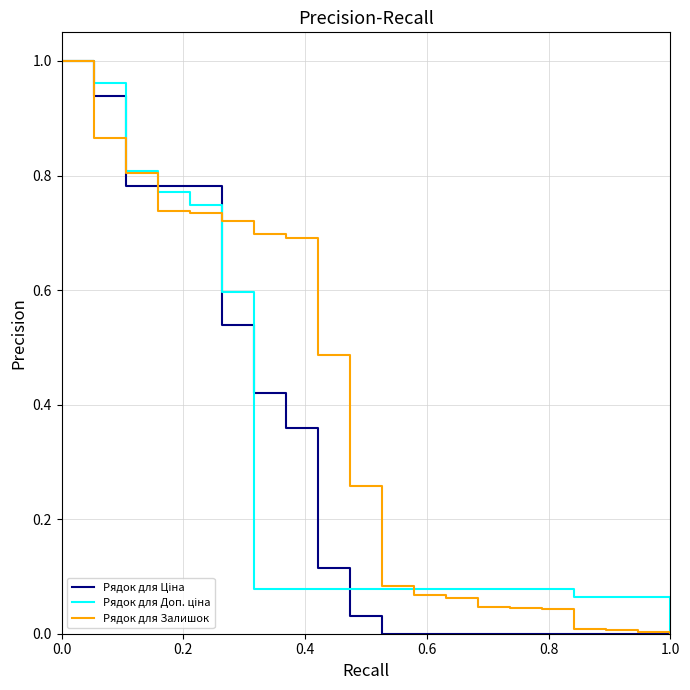

Which series has the largest total across all categories?

Рядок для Залишок